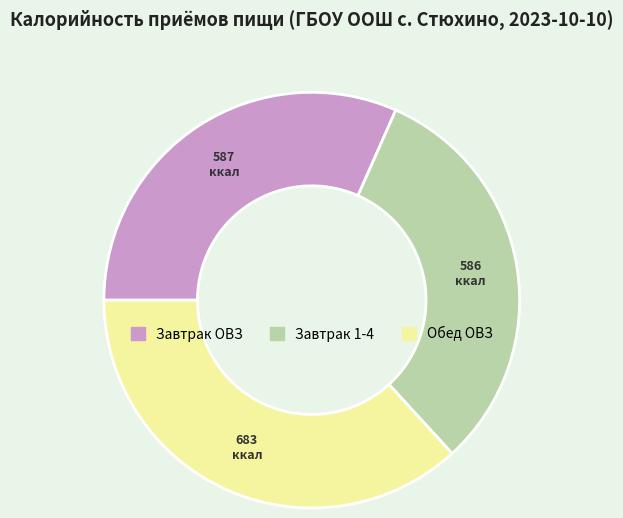

The Обед ОВЗ slice represents 37% of the pie. True or false?

True